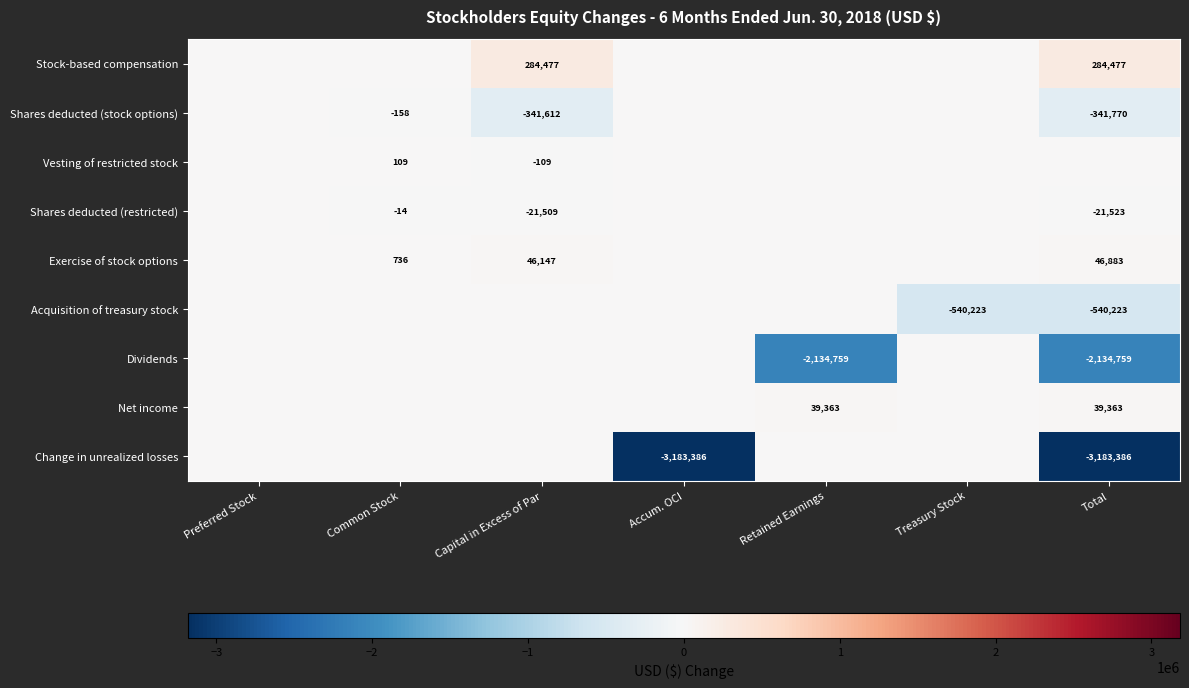

What is the total value across all series at Total?

-5850938